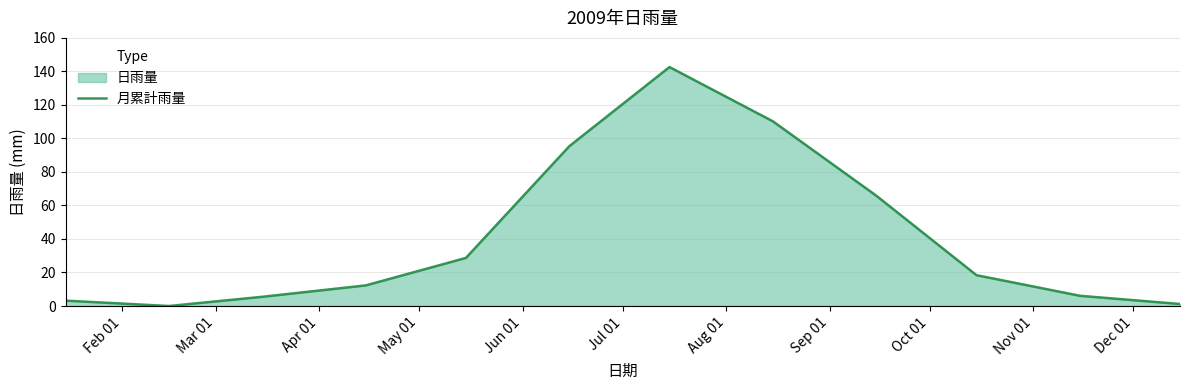

What is the greatest value displayed?

142.6